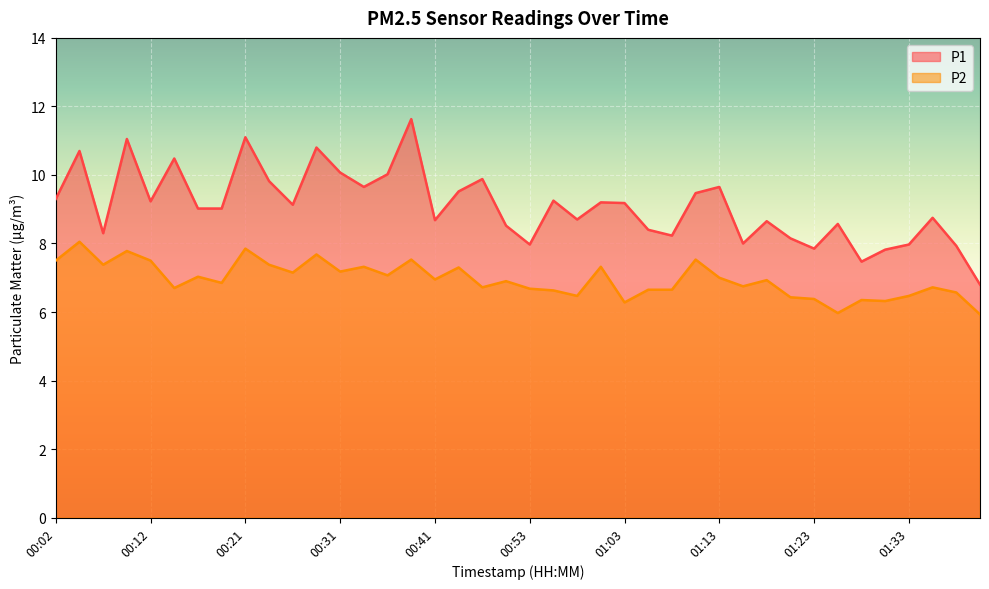

At how many categories does at least one series exceed 7?

39